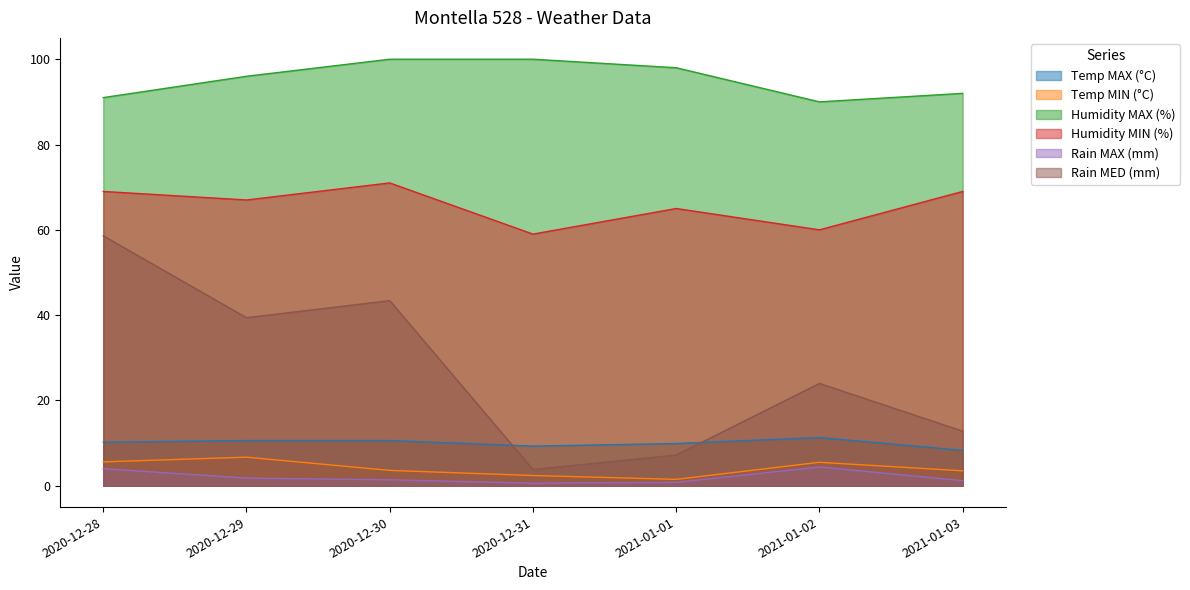

How many lines are shown in the chart?

6